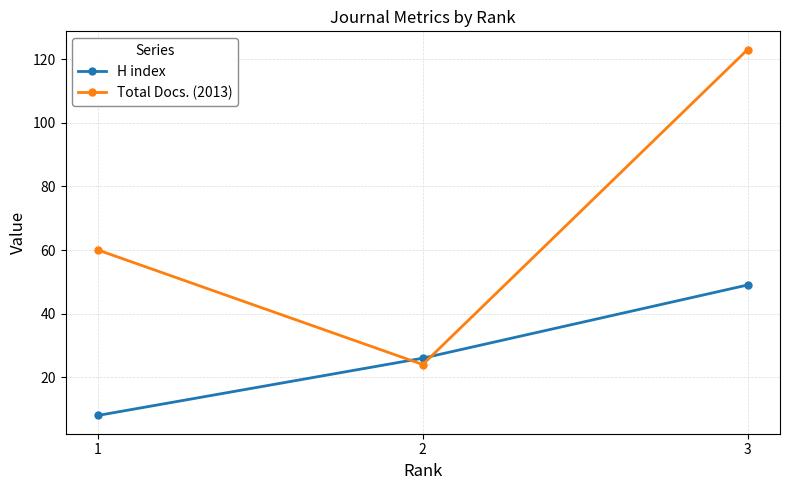

Is it true that H index equals 26 at 2?

True